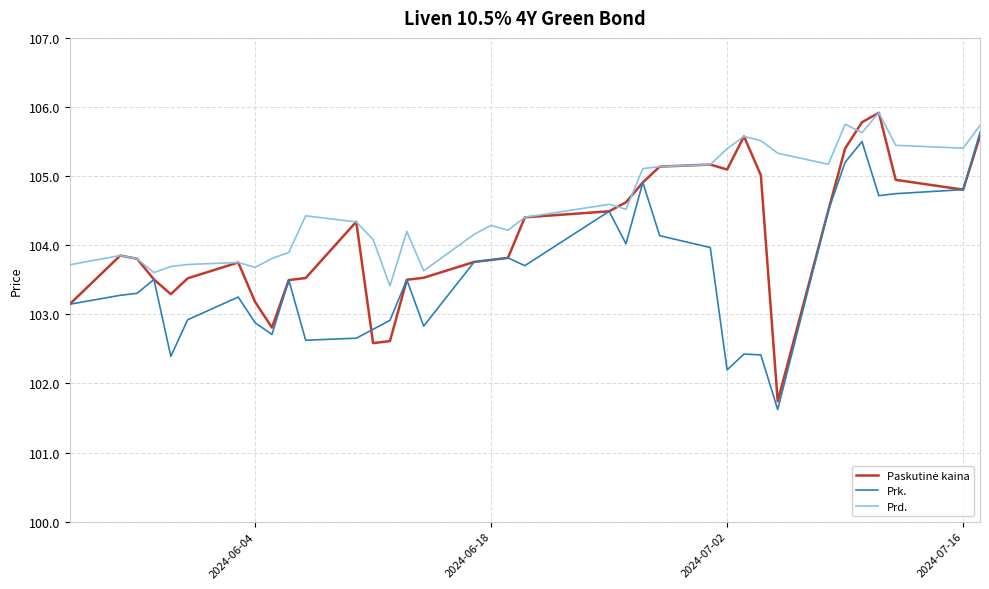

What is the minimum value for Prk.?

101.6